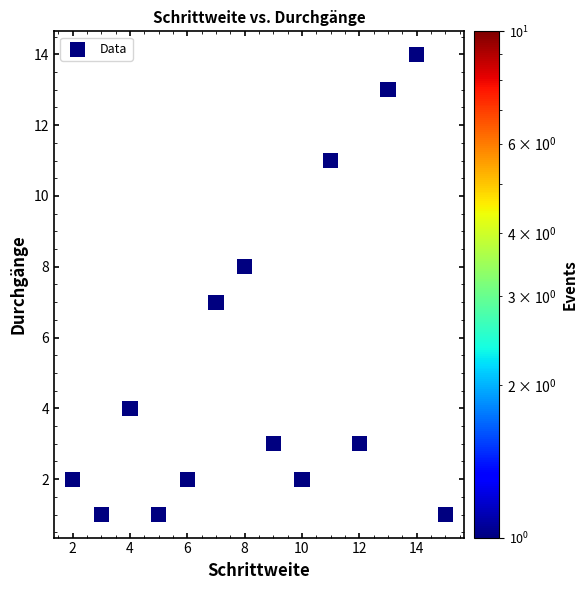

What is the range of Y values (max minus min)?

13